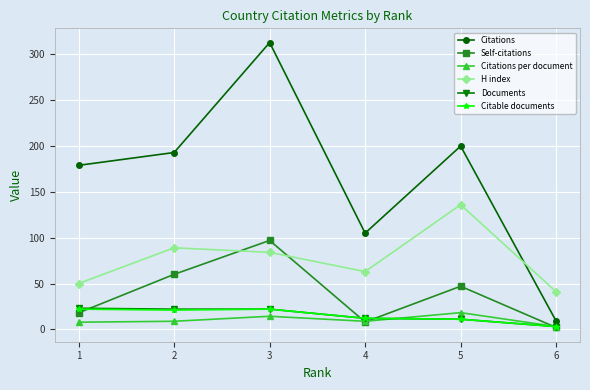

What is the maximum value for Self-citations?

97.0